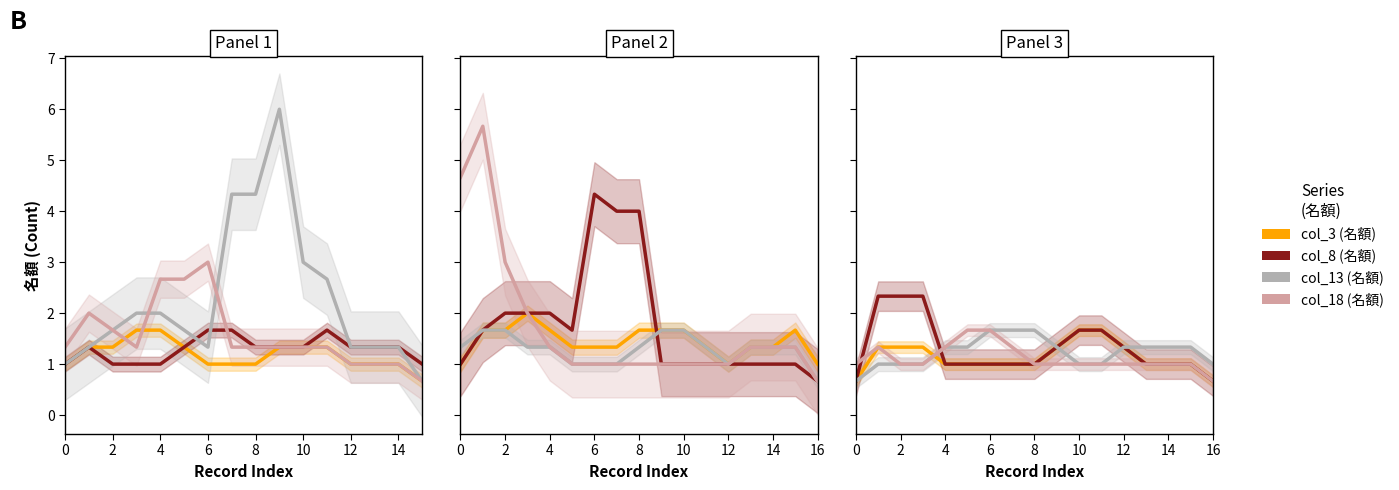

The value of col_18 (名額) at 16 is 0.7. True or false?

True